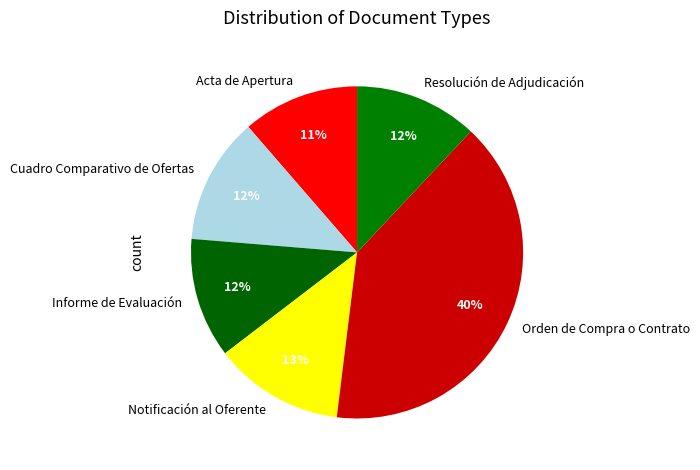

Which slice is the largest?

Orden de Compra o Contrato